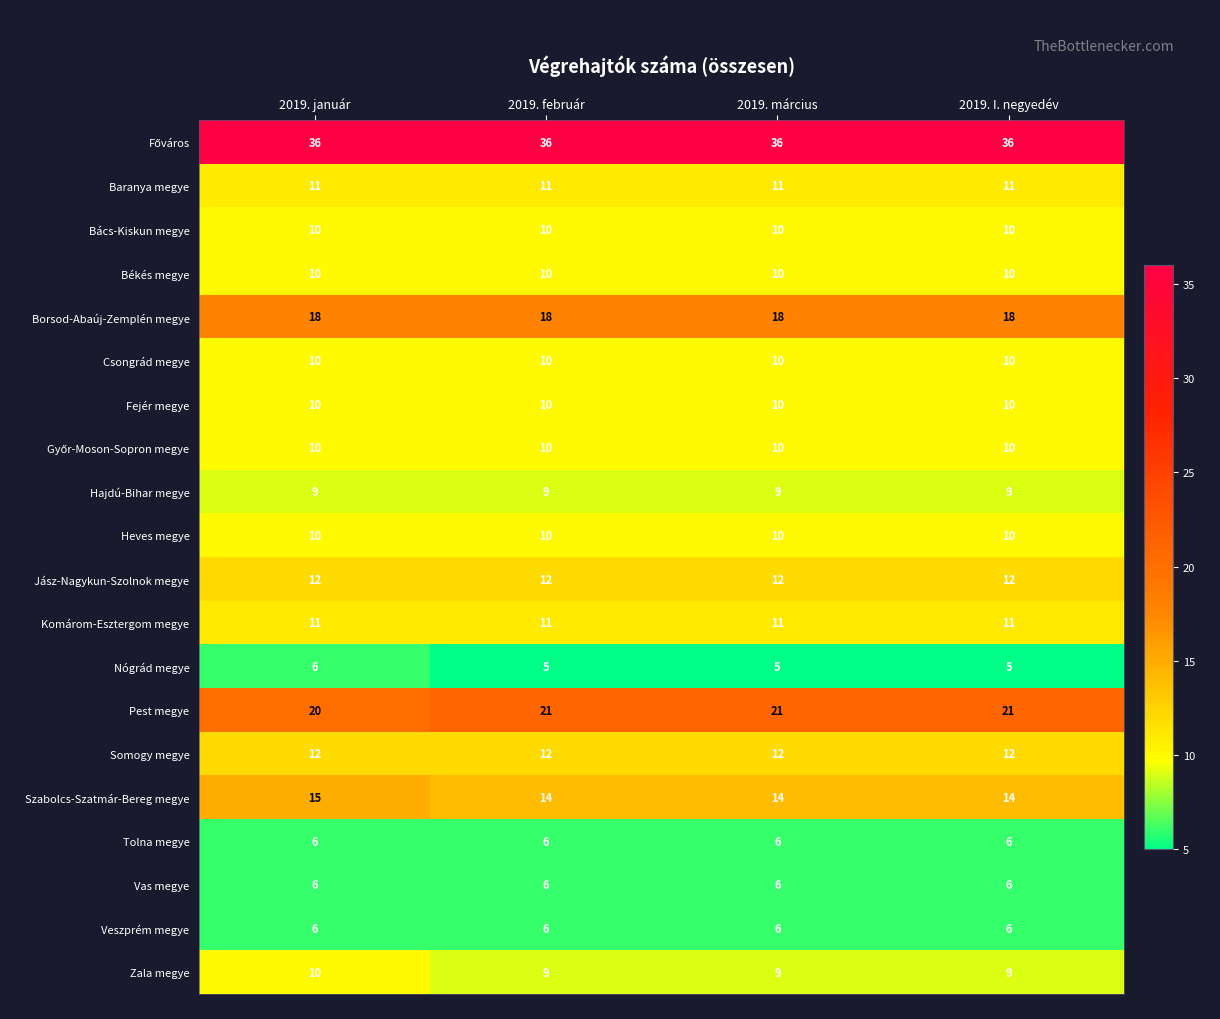

What is the total value across all series at 2019. február?

236